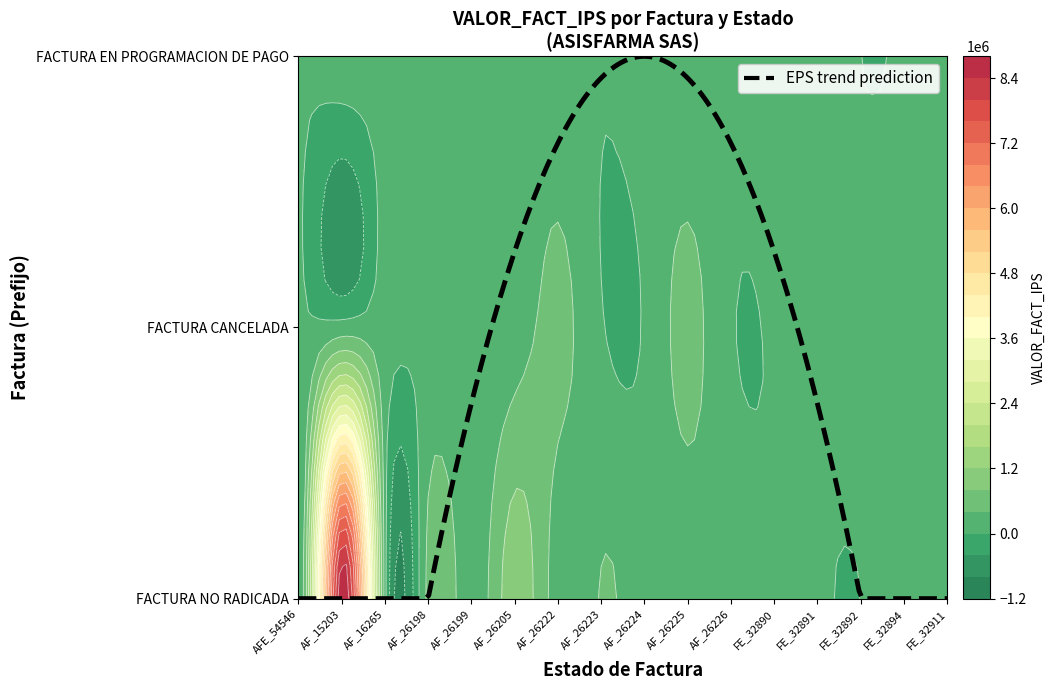

How many values in the FACTURA NO RADICADA series exceed 207400?

4